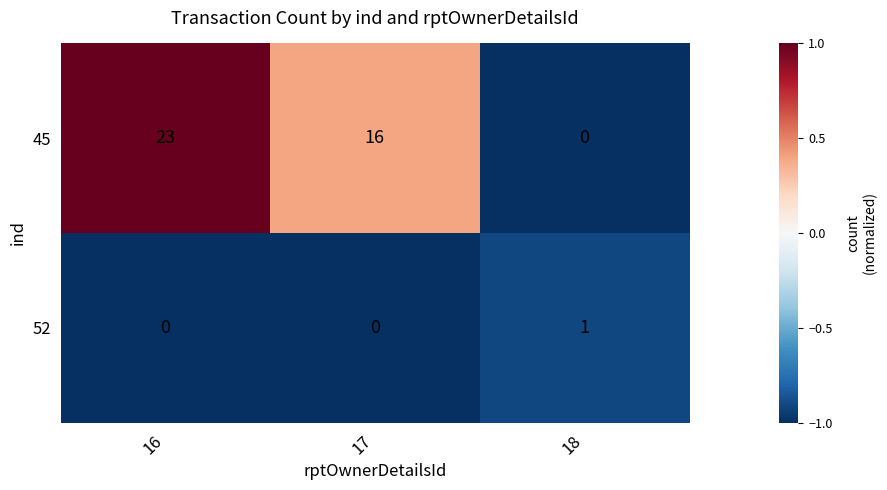

Rank the series at 18 from lowest to highest value.

45, 52